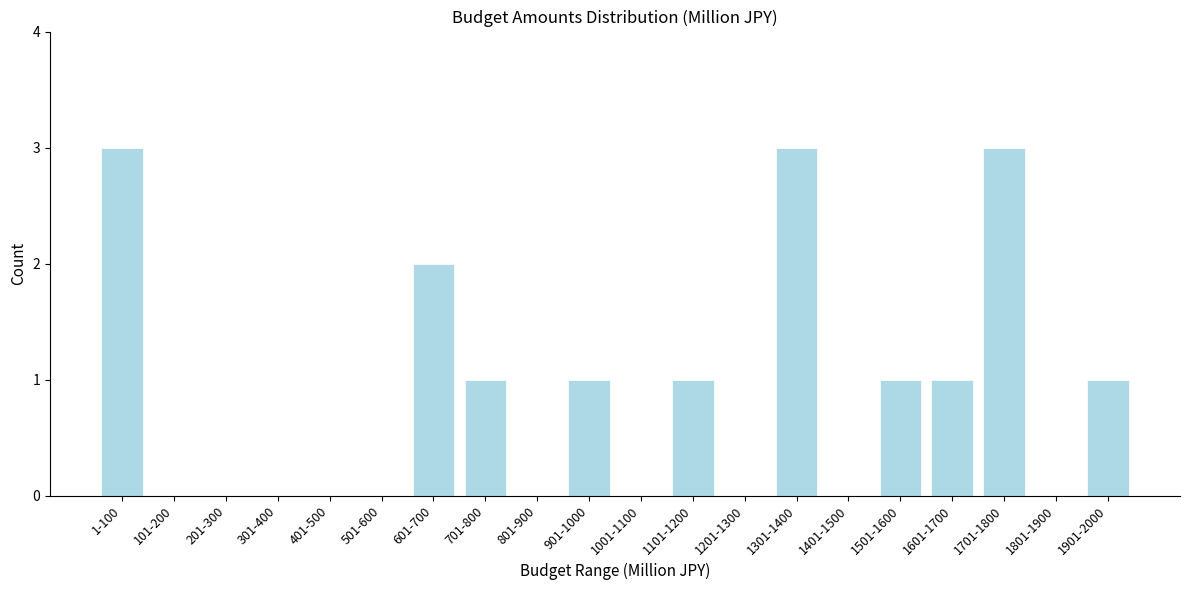

Reading left to right, what are all the values shown in this chart?

1-100=3	101-200=0	201-300=0	301-400=0	401-500=0	501-600=0	601-700=2	701-800=1	801-900=0	901-1000=1	1001-1100=0	1101-1200=1	1201-1300=0	1301-1400=3	1401-1500=0	1501-1600=1	1601-1700=1	1701-1800=3	1801-1900=0	1901-2000=1